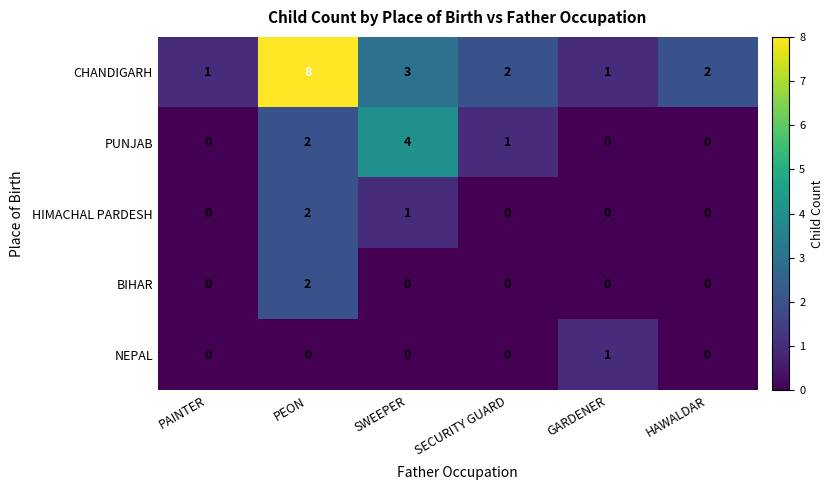

Reading left to right, what are all the values shown in this chart?

CHANDIGARH: PAINTER=1	PEON=8	SWEEPER=3	SECURITY GUARD=2	GARDENER=1	HAWALDAR=2
PUNJAB: PAINTER=0	PEON=2	SWEEPER=4	SECURITY GUARD=1	GARDENER=0	HAWALDAR=0
HIMACHAL PARDESH: PAINTER=0	PEON=2	SWEEPER=1	SECURITY GUARD=0	GARDENER=0	HAWALDAR=0
BIHAR: PAINTER=0	PEON=2	SWEEPER=0	SECURITY GUARD=0	GARDENER=0	HAWALDAR=0
NEPAL: PAINTER=0	PEON=0	SWEEPER=0	SECURITY GUARD=0	GARDENER=1	HAWALDAR=0